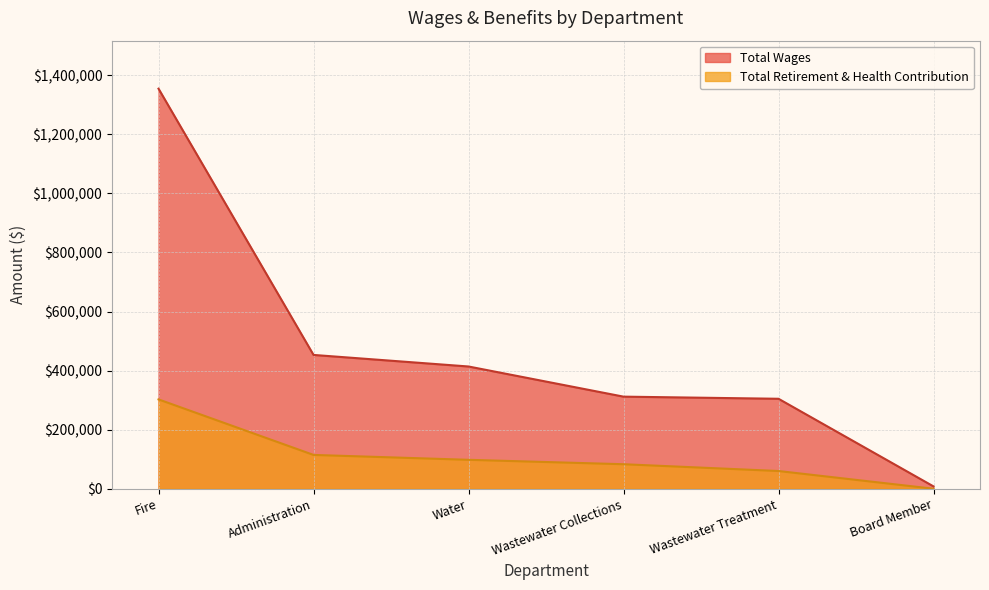

At Water, list the series in order from largest to smallest.

Total Wages, Total Retirement & Health Contribution